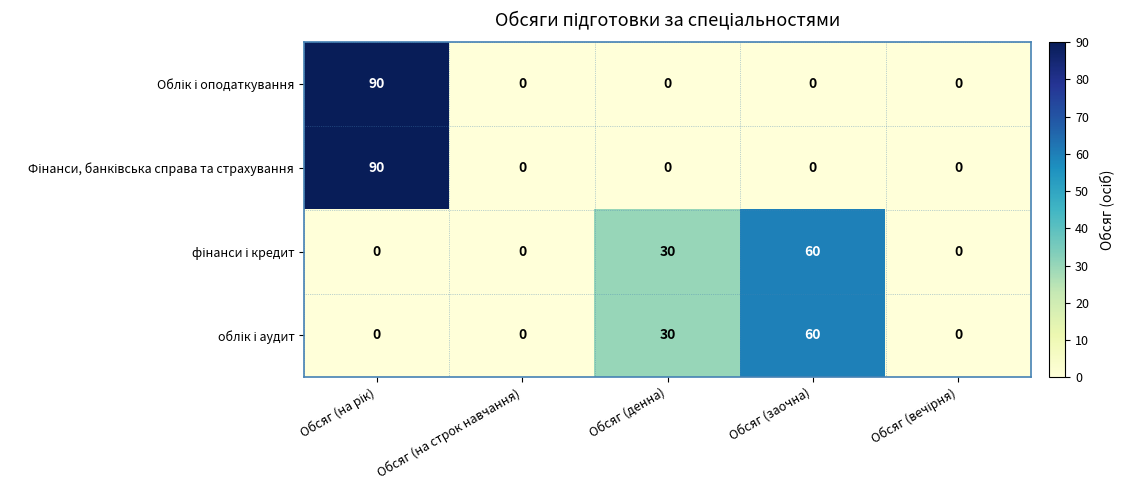

What is the maximum value shown in the chart?

90